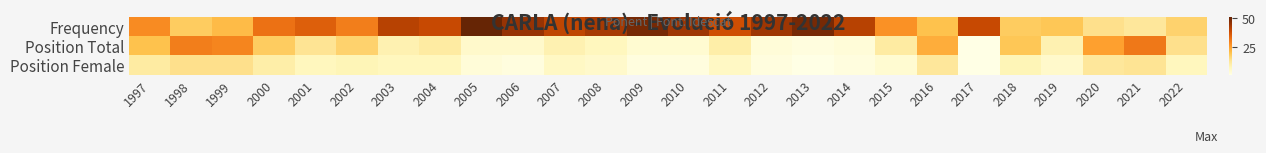

What is the total value across all series at 2009?

55